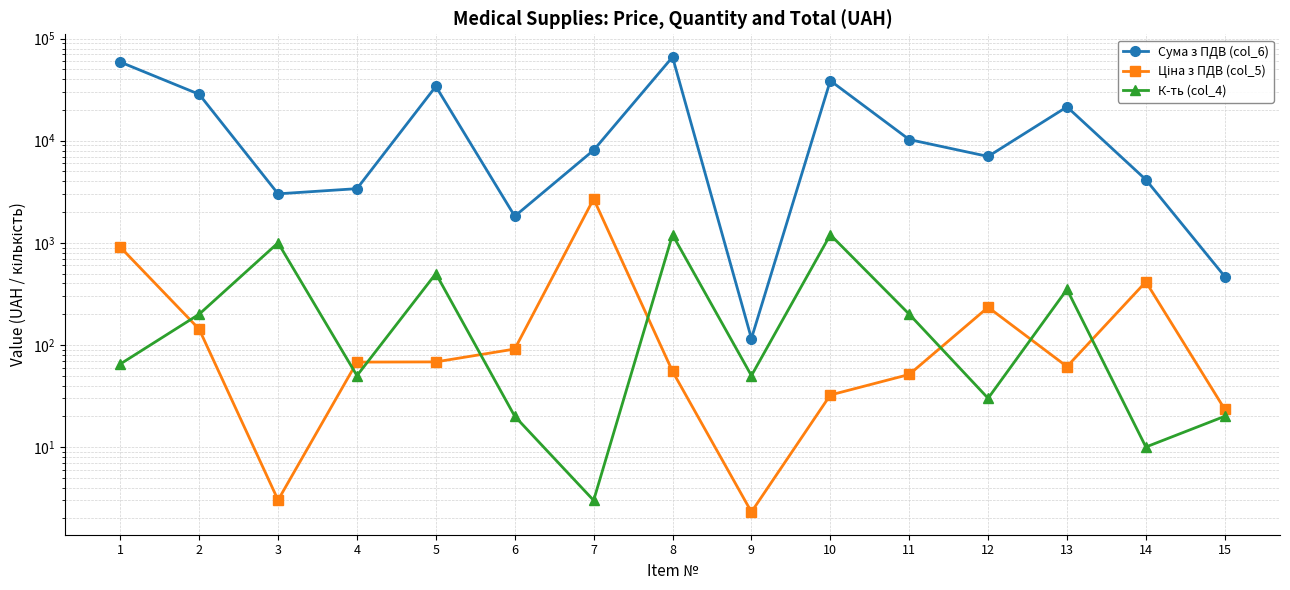

What is the sum of the К-ть (col_4) values at 13 and 7?

353.0